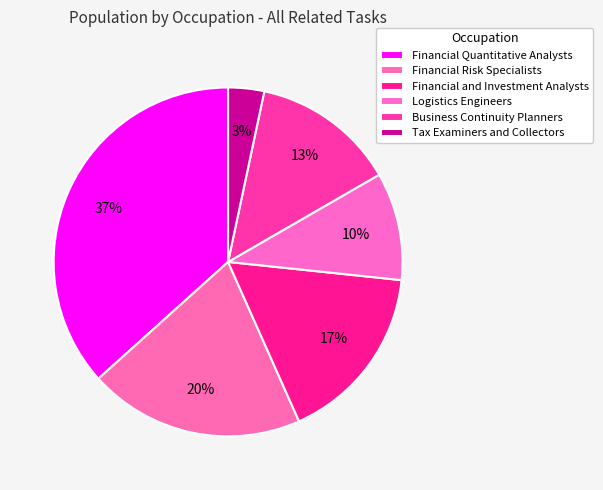

Combined, do Tax Examiners and Collectors and Financial Quantitative Analysts account for over 50%?

No